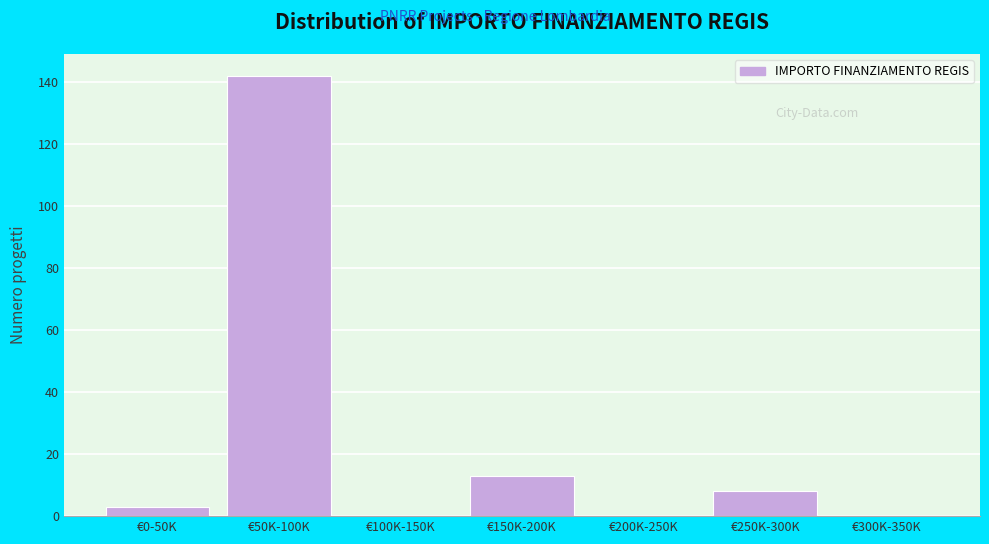

Reading right to left, list all the values displayed in this chart.

€300K-350K=0	€250K-300K=8	€200K-250K=0	€150K-200K=13	€100K-150K=0	€50K-100K=142	€0-50K=3